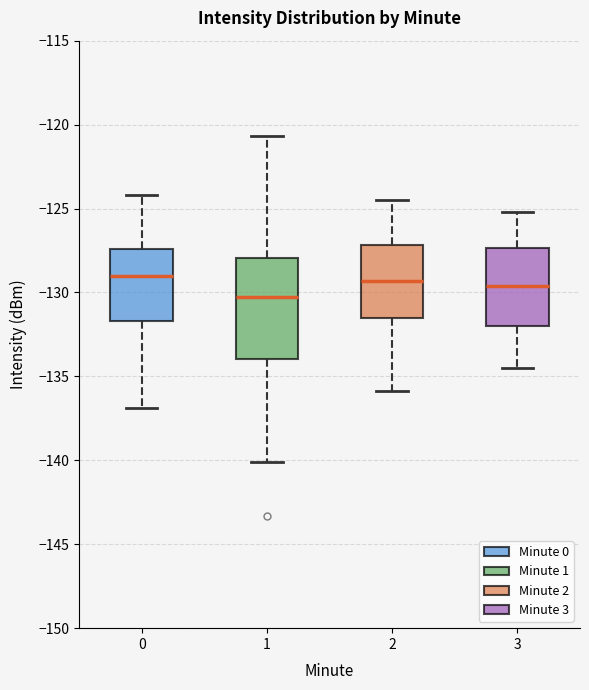

Comparing the boxes themselves (not the whiskers), which one is the tallest?

1